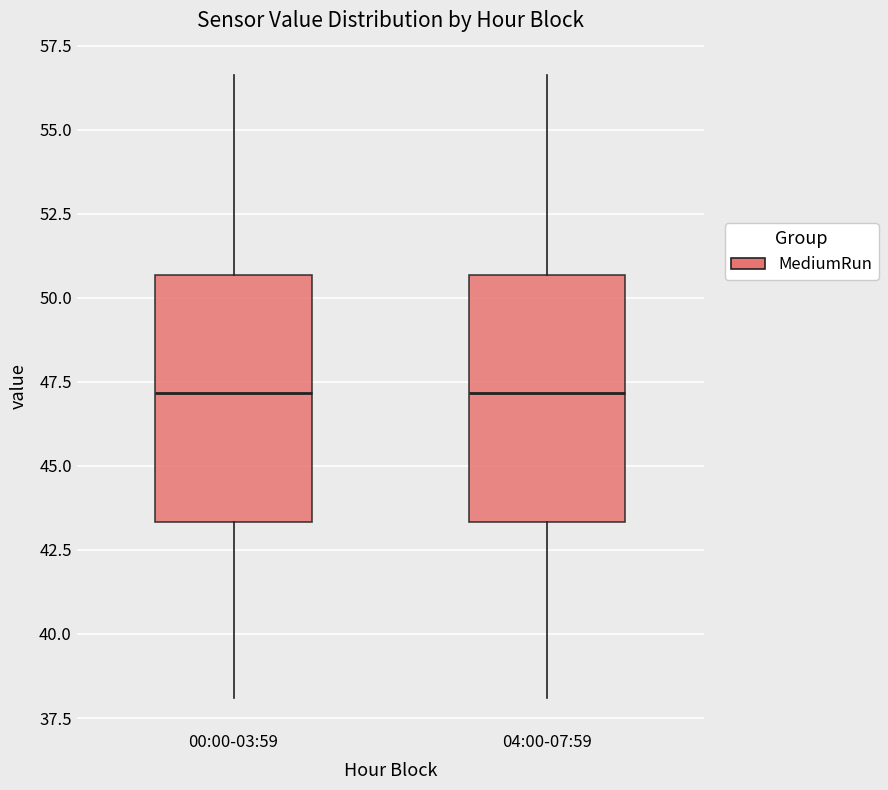

Reading left to right, transcribe this box plot: for each box, give where its median line is, the range the box spans, and where its two whiskers end, as read against the y-axis. The values are not printed on the chart, so give them approximately, as read against the axis.

00:00-03:59: median 47.0, box 43.5 to 50.5, whiskers 38.0 to 56.5
04:00-07:59: median 47.0, box 43.5 to 50.5, whiskers 38.0 to 56.5